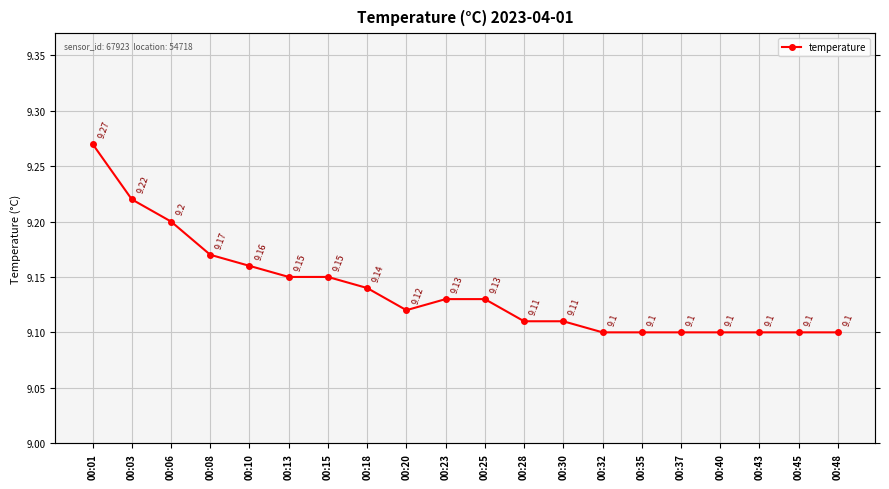

List the labels in order of value, smallest first.

00:32, 00:35, 00:37, 00:40, 00:43, 00:45, 00:48, 00:28, 00:30, 00:20, 00:23, 00:25, 00:18, 00:13, 00:15, 00:10, 00:08, 00:06, 00:03, 00:01